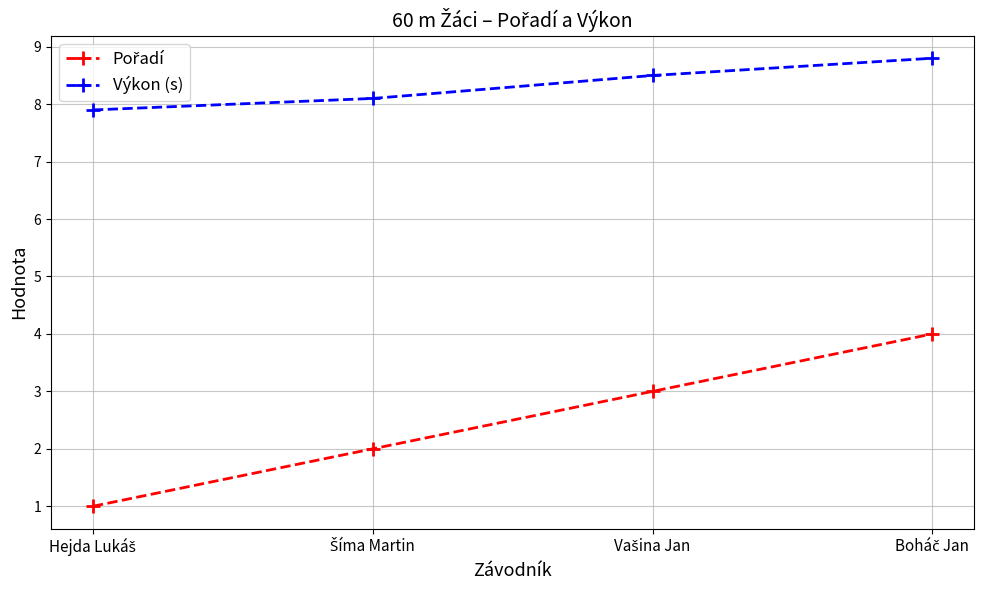

What is the minimum value shown in the chart?

1.0